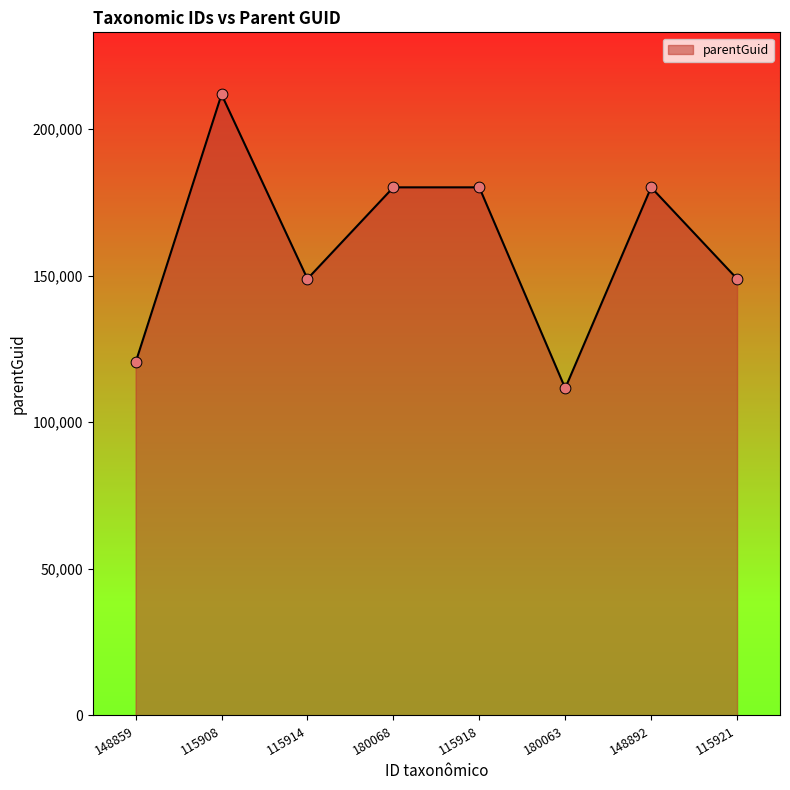

What is the ratio of the value at 115914 to the value at 148859?

1.2